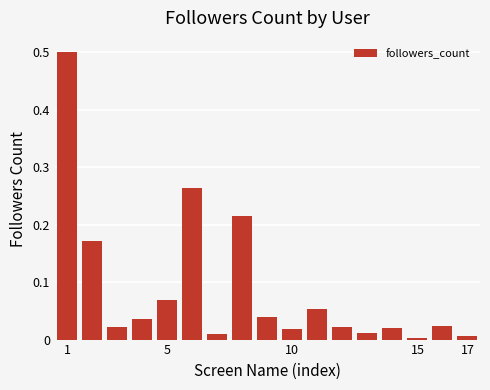

What is the greatest value displayed?

0.5